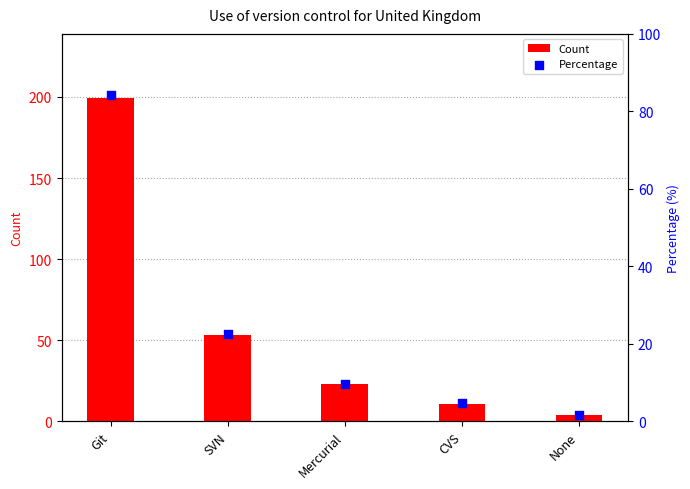

At which category is the sum across all series the highest?

Git